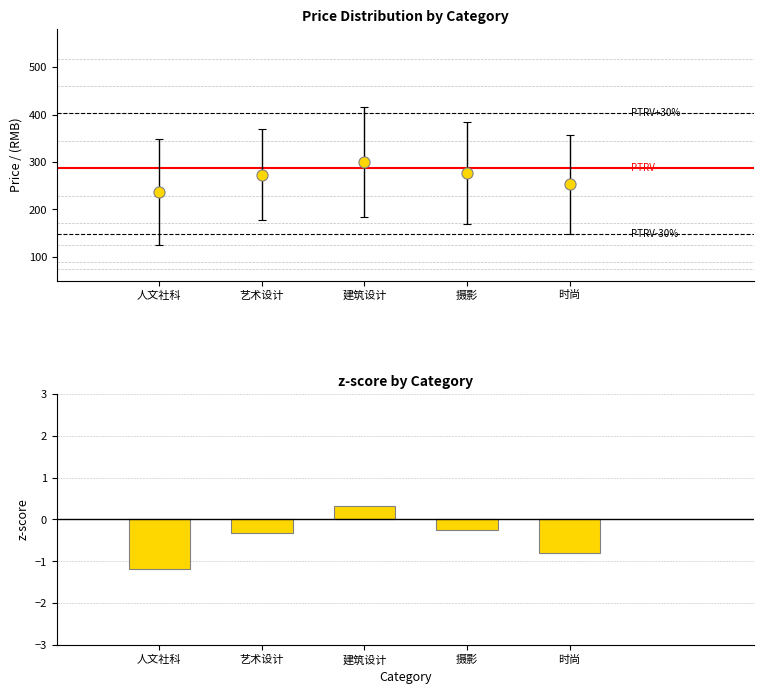

Reading left to right, what are all the values shown in this chart?

-1.2	-0.3	0.3	-0.2	-0.8